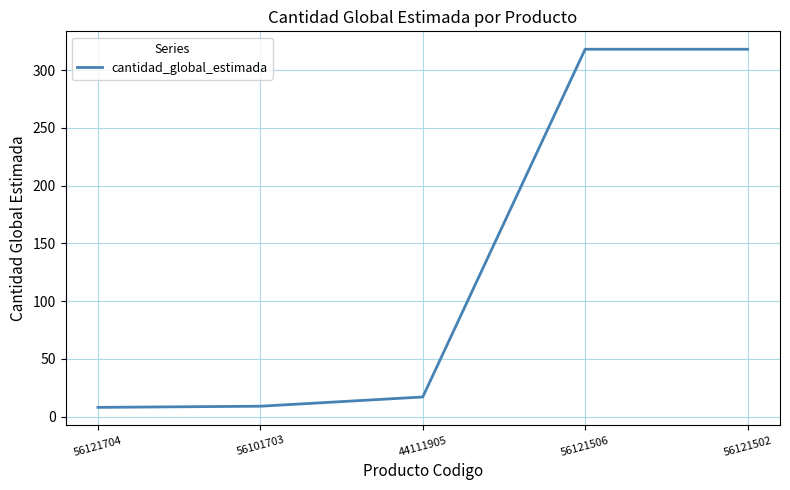

The value at 44111905 is 17. True or false?

True